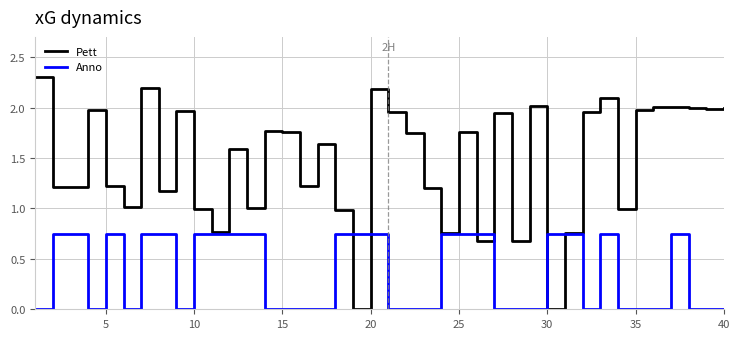

True or false: Anno has more than 1 interior local peaks.

True